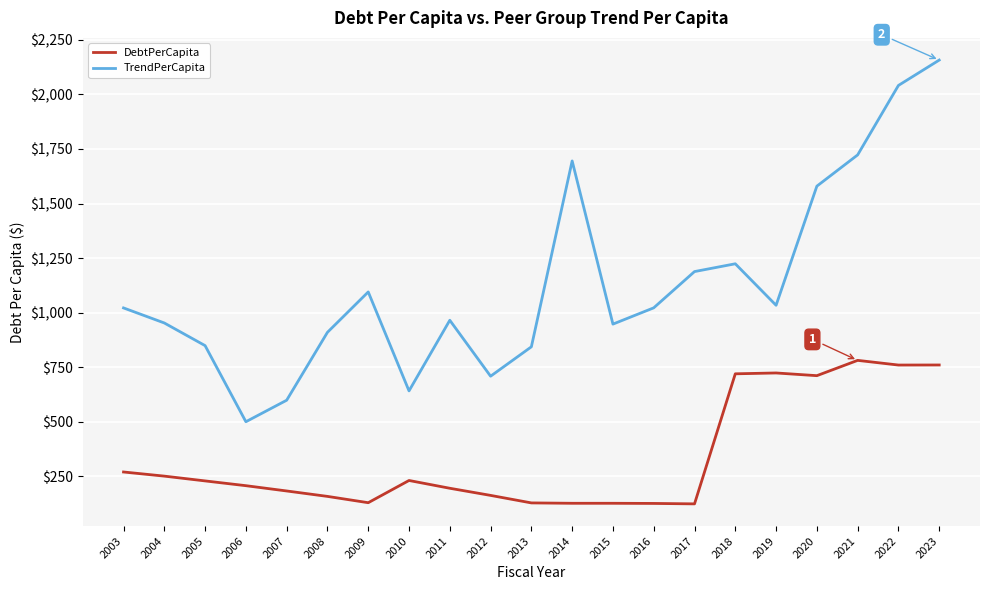

What is the difference between the highest and lowest values at 2015?

820.5